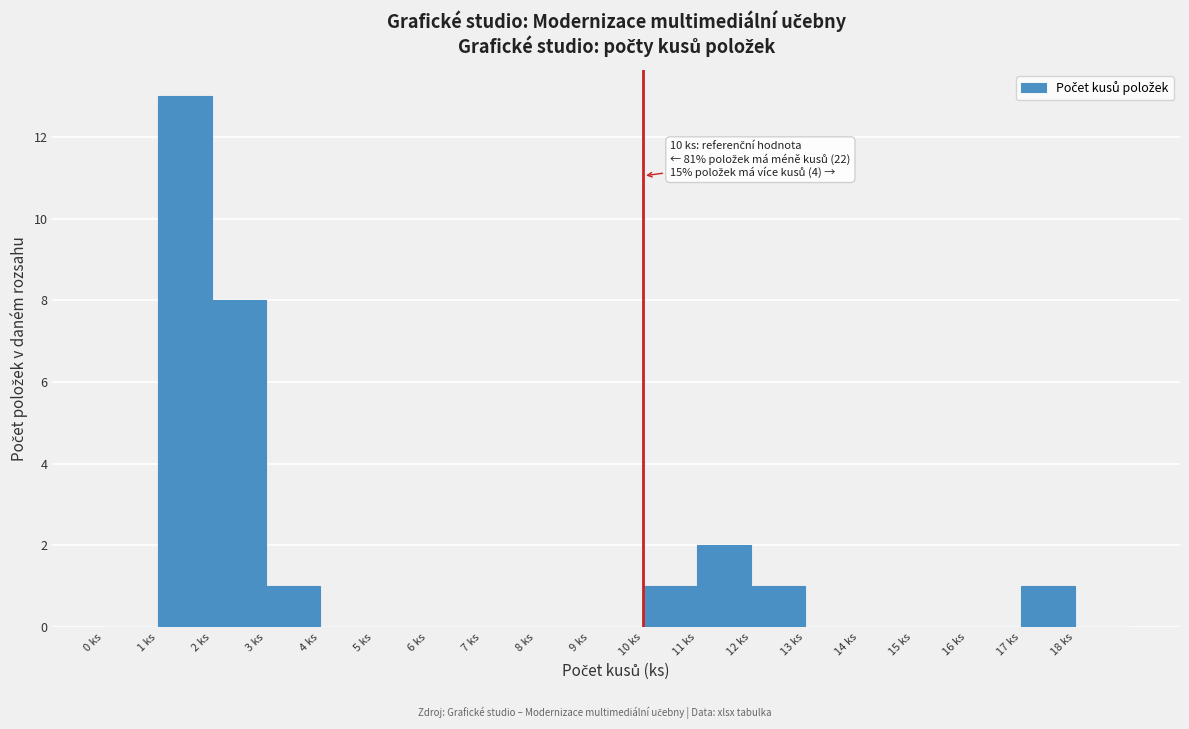

Over which range of the x-axis is the bar tallest?

1 to 2